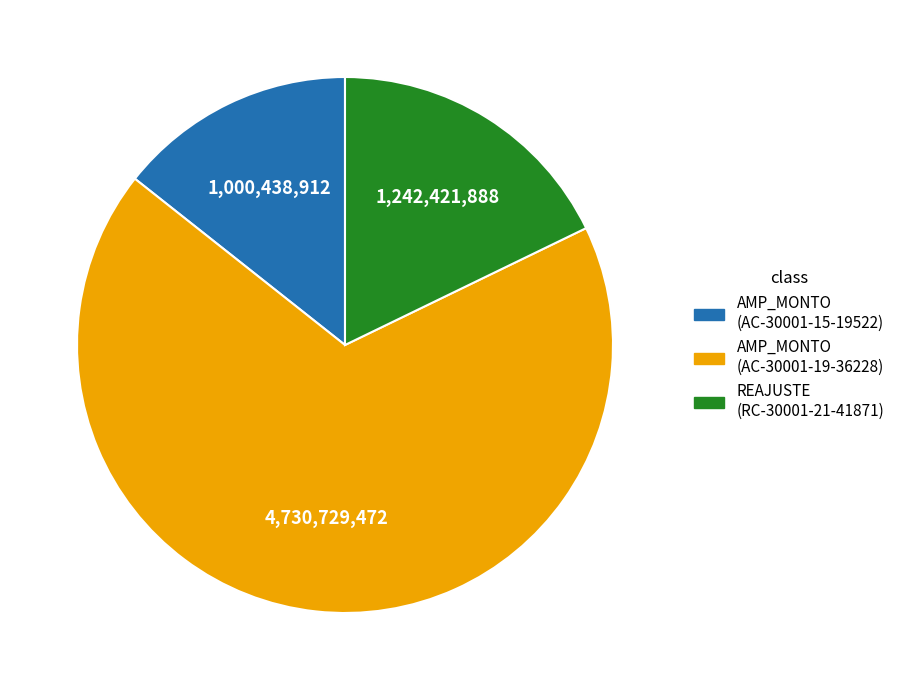

Is there a majority slice in this chart?

Yes